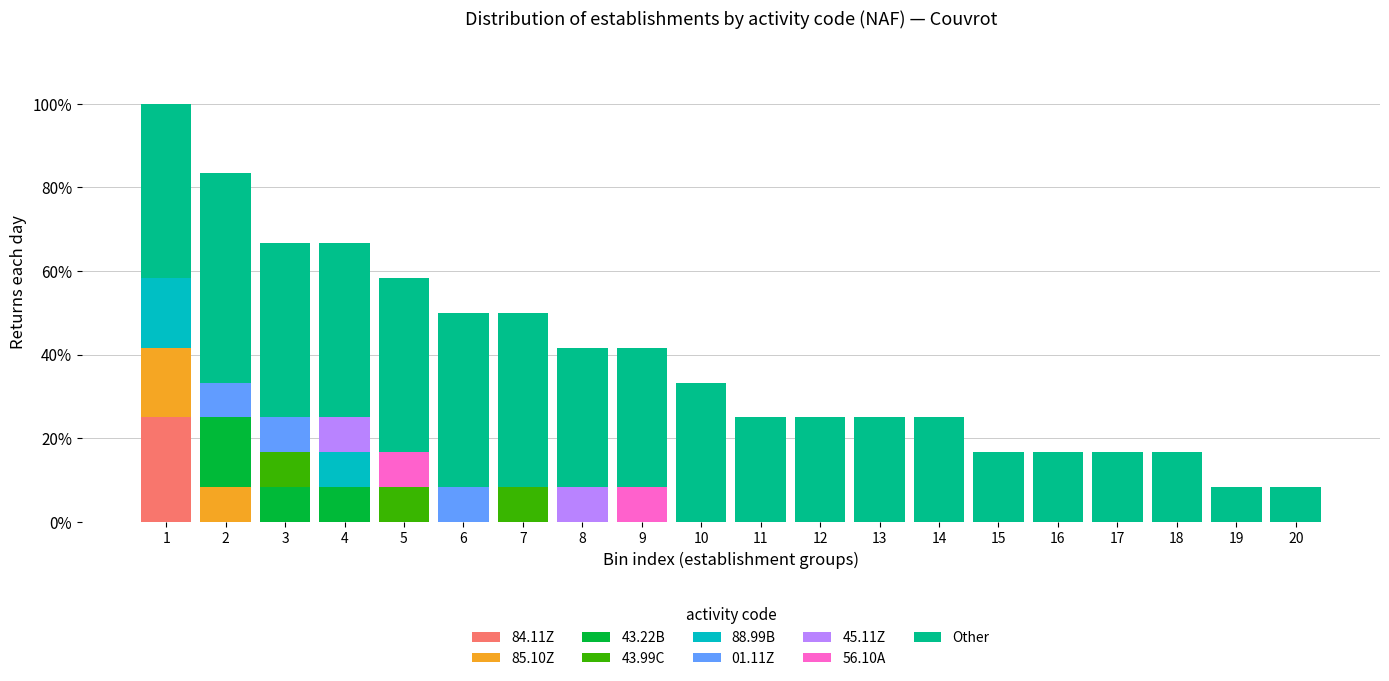

What are all the series names shown in the legend?

84.11Z, 85.10Z, 43.22B, 43.99C, 88.99B, 01.11Z, 45.11Z, 56.10A, Other